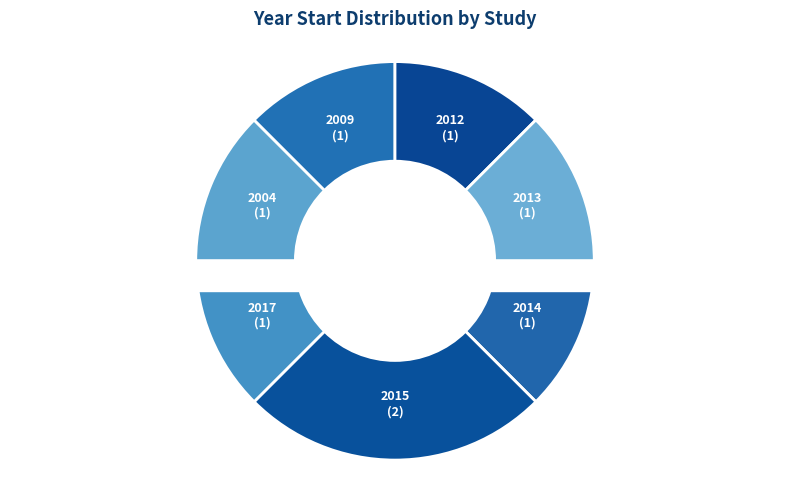

Is it true that CHE-SWAN-V1.0 is 2% of the pie?

False